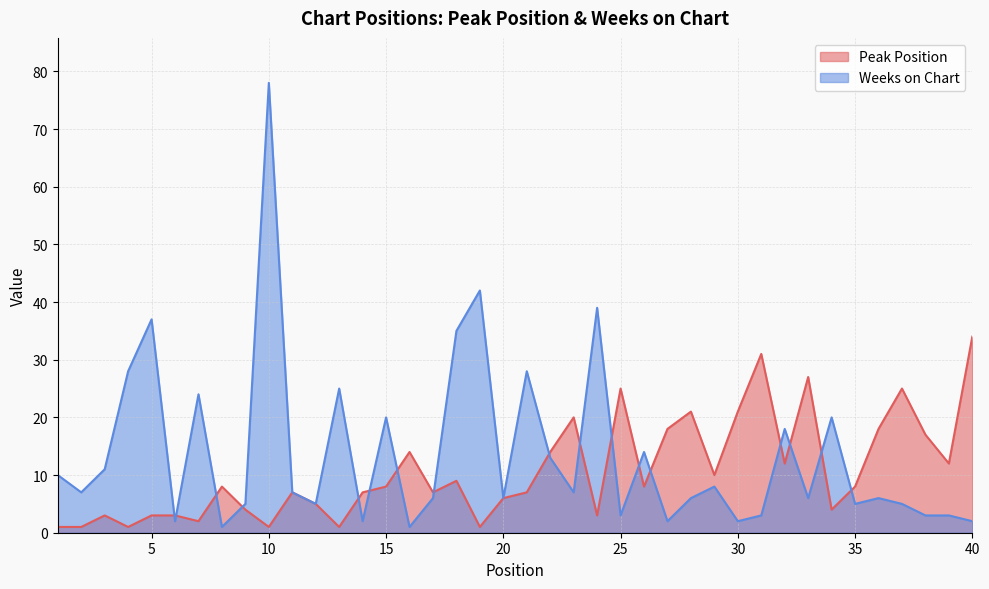

Reading left to right, what are all the values shown in this chart?

Peak Position: 1=1	2=1	3=3	4=1	5=3	6=3	7=2	8=8	9=4	10=1	11=7	12=5	13=1	14=7	15=8	16=14	17=7	18=9	19=1	20=6	21=7	22=14	23=20	24=3	25=25	26=8	27=18	28=21	29=10	30=21	31=31	32=12	33=27	34=4	35=8	36=18	37=25	38=17	39=12	40=34
Weeks on Chart: 1=10	2=7	3=11	4=28	5=37	6=2	7=24	8=1	9=5	10=78	11=7	12=5	13=25	14=2	15=20	16=1	17=6	18=35	19=42	20=6	21=28	22=13	23=7	24=39	25=3	26=14	27=2	28=6	29=8	30=2	31=3	32=18	33=6	34=20	35=5	36=6	37=5	38=3	39=3	40=2